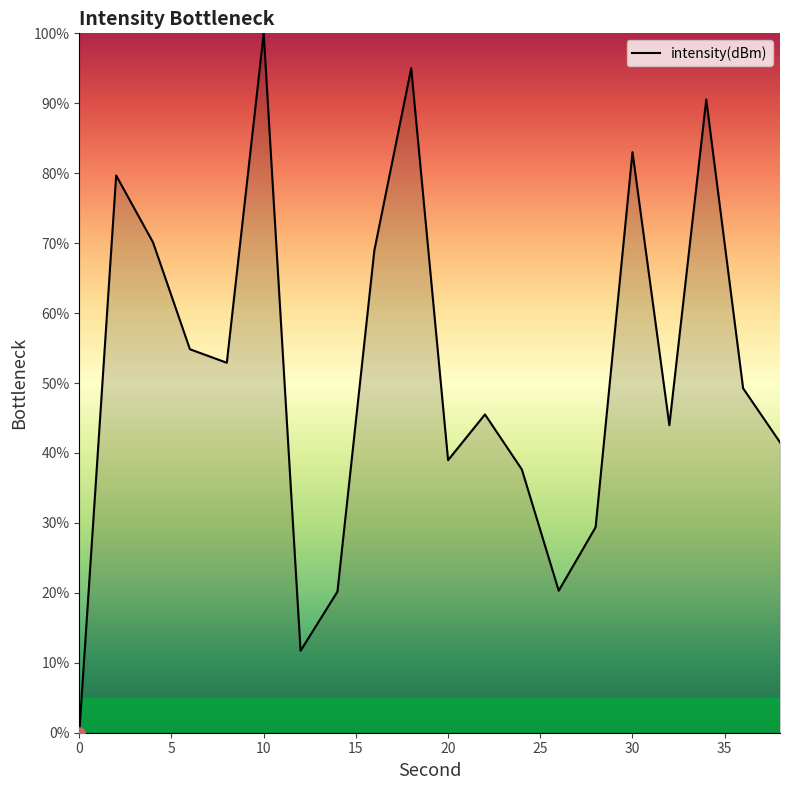

What is the greatest value displayed?

100.0